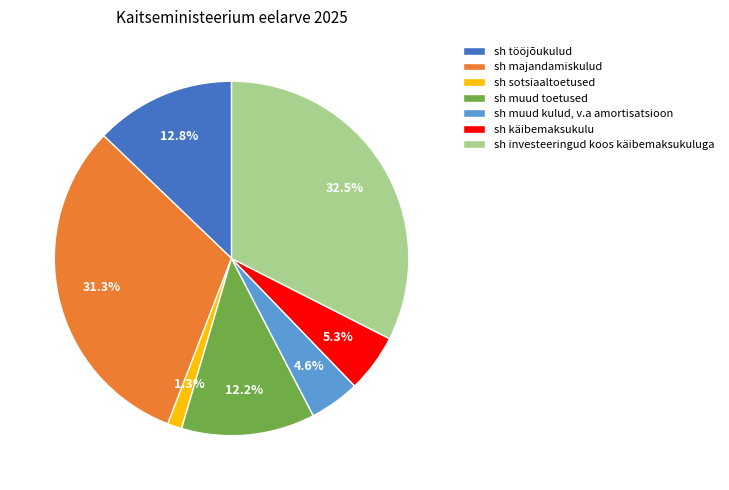

Is there any slice that represents more than half of the pie?

No